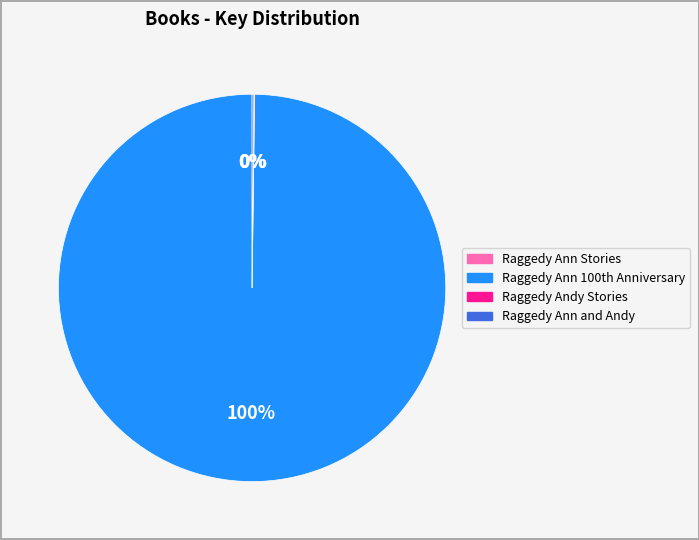

Does any single category account for the majority?

Yes